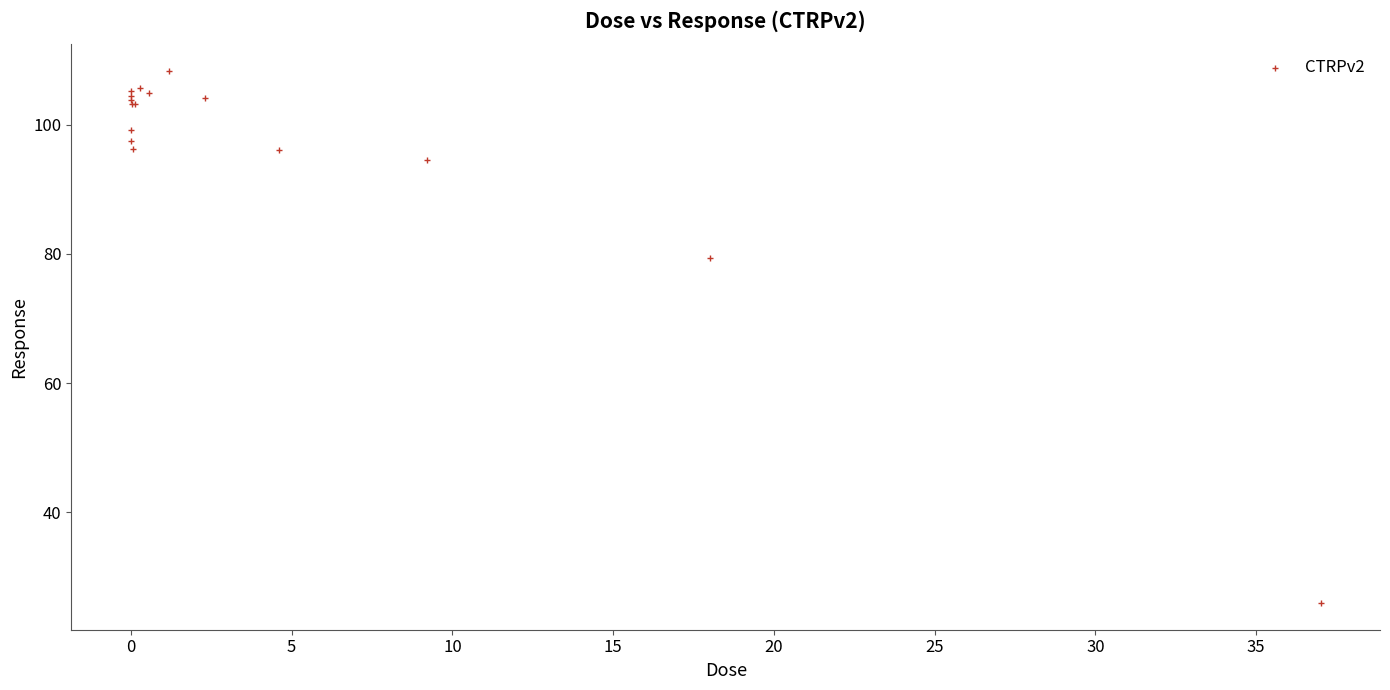

What Y value in the scatter plot is closest to 67?

79.4